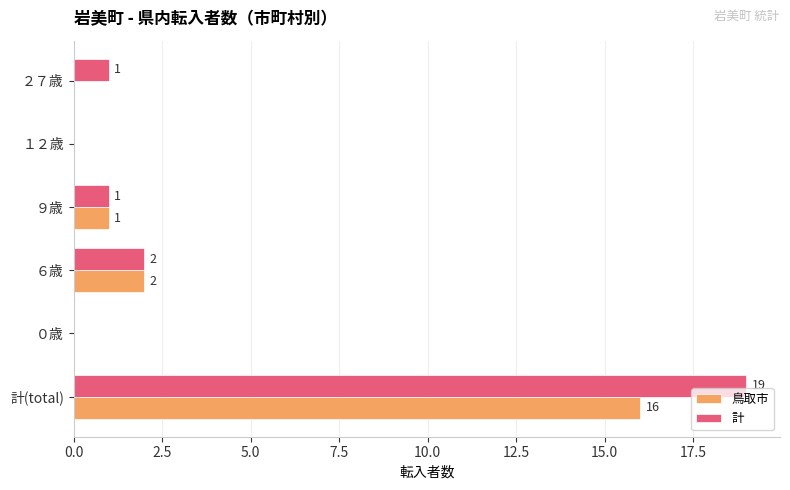

The 鳥取市 series shows 16 at 計(total). True or false?

True